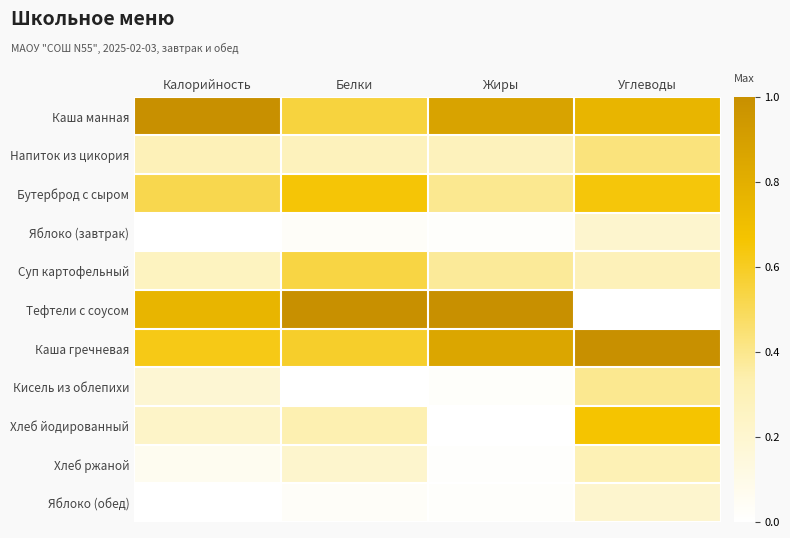

At which category is the sum across all series the highest?

Углеводы